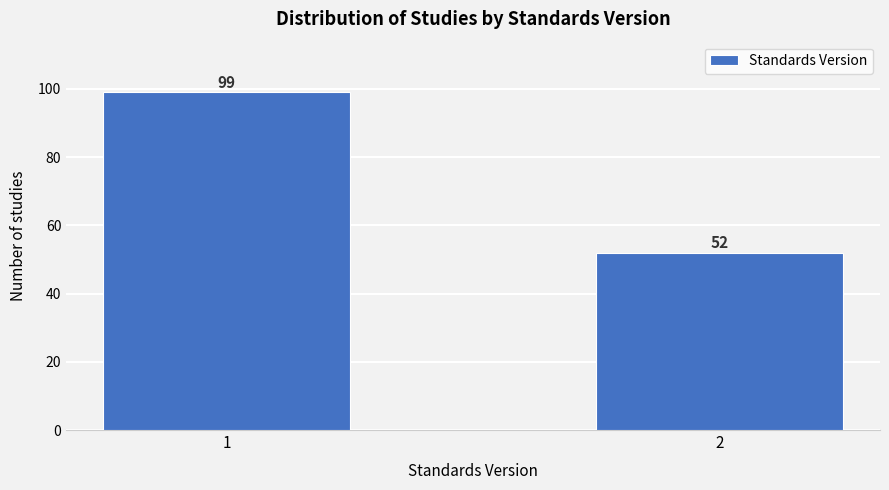

Reading left to right, transcribe all the data shown in this chart.

1=99	2=52